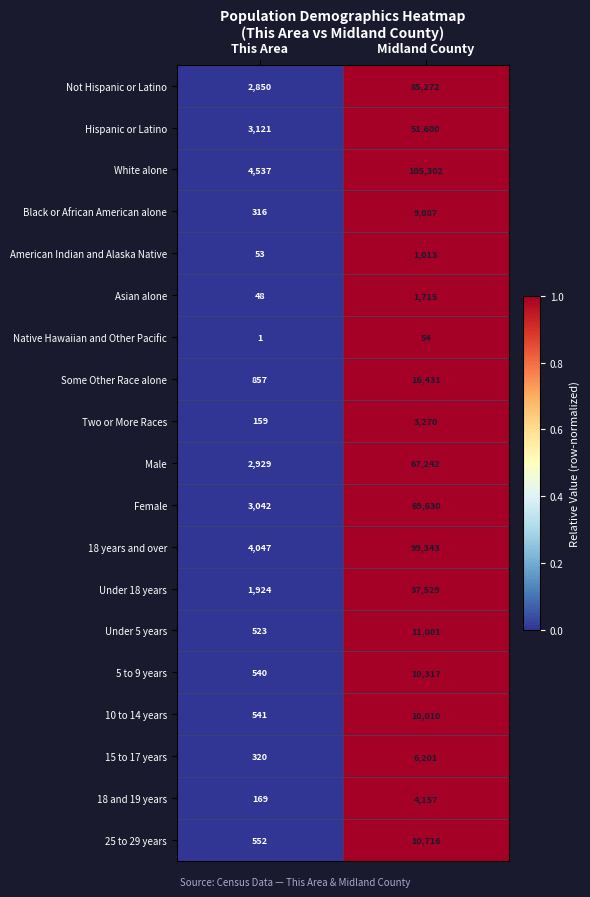

What is the difference between the 5 to 9 years values at Midland County and This Area?

9777